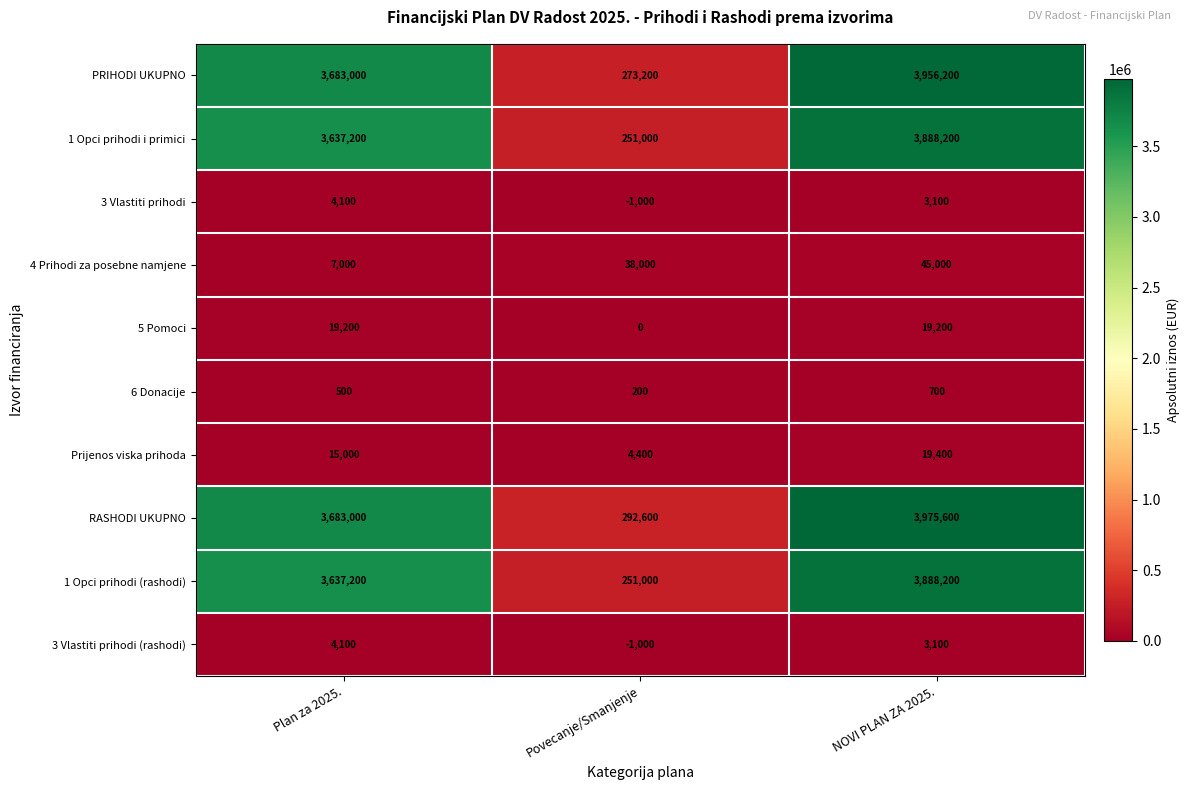

Is it true that 6 Donacije equals 1136 at NOVI PLAN ZA 2025.?

False